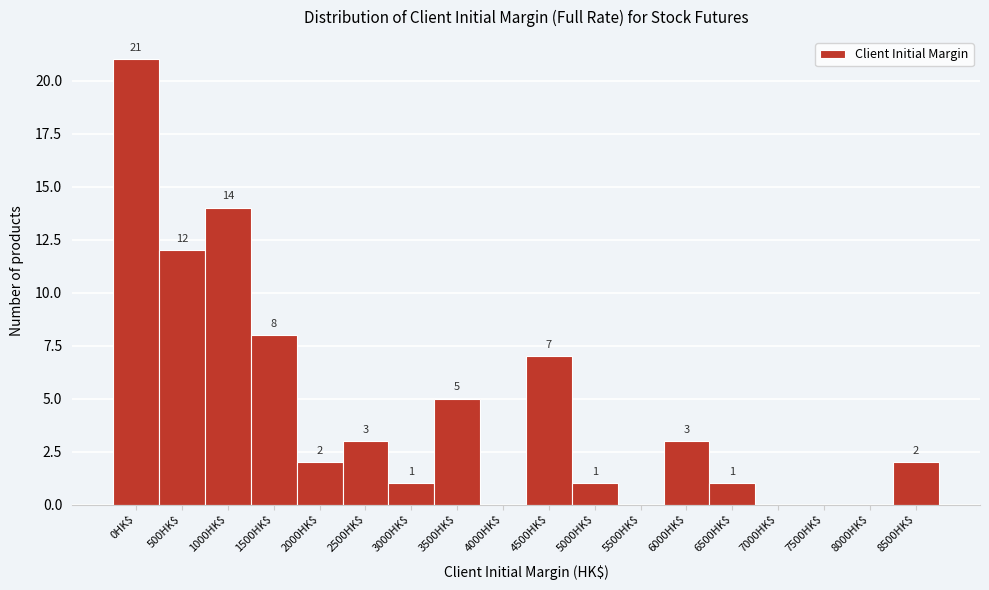

At which label does the data first exceed 2?

0HK$